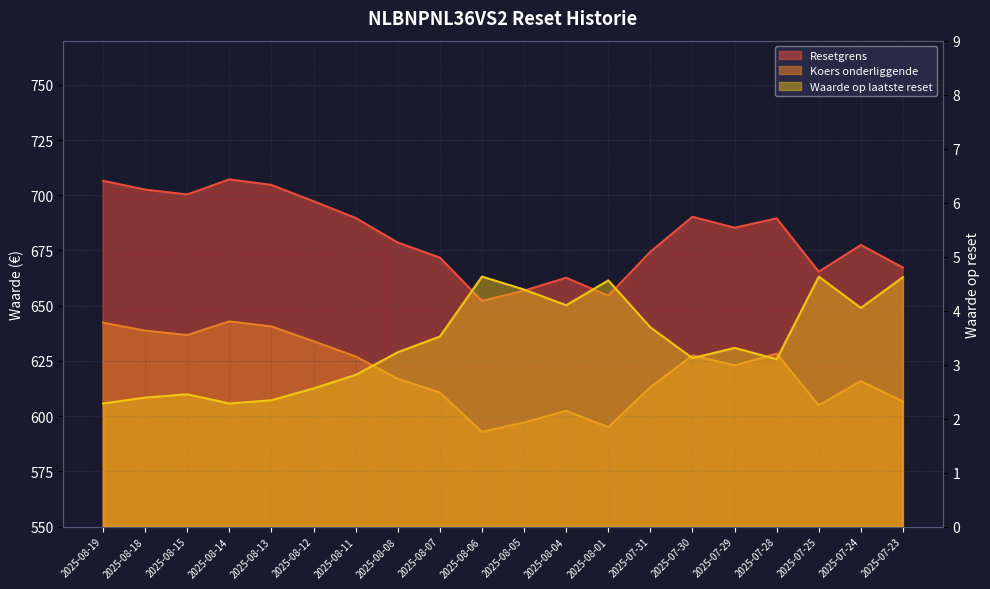

True or false: Koers onderliggende has more than 1 interior local peaks.

True